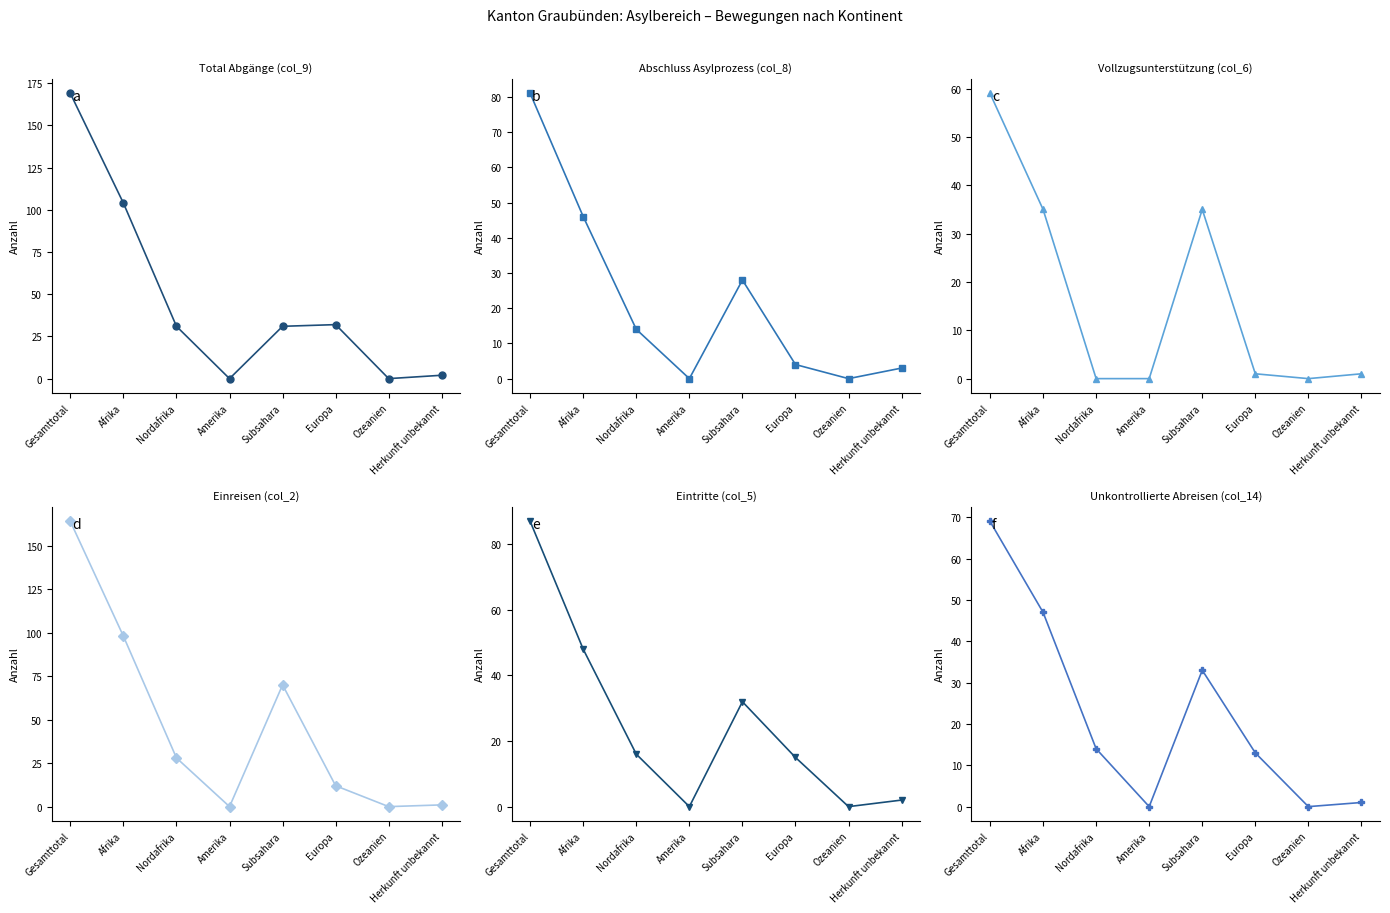

What is the value of the Abschluss Asylprozess (col_8) point at the 3rd from the left?

14